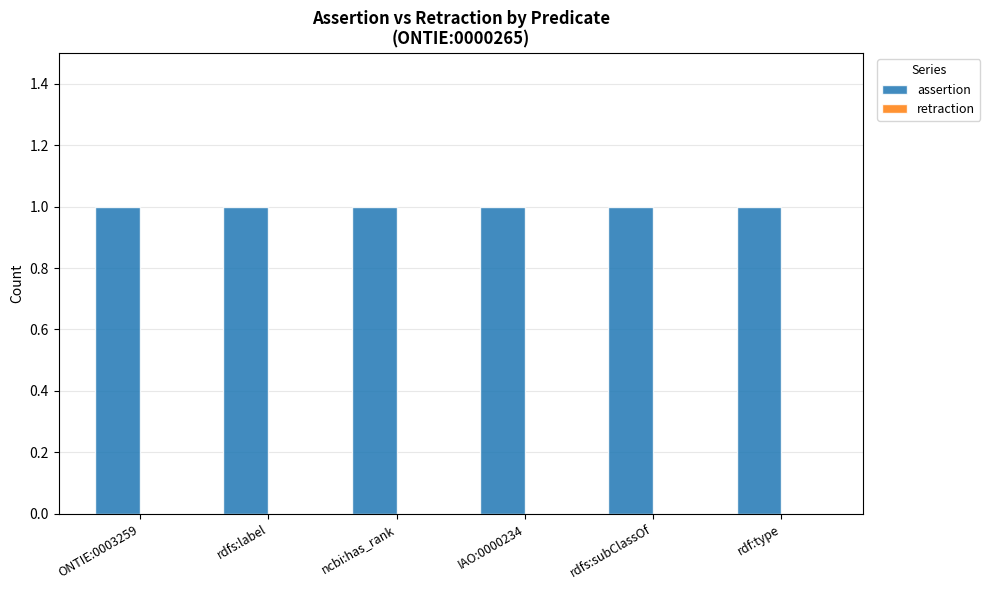

The value of assertion at IAO:0000234 is 1. True or false?

False